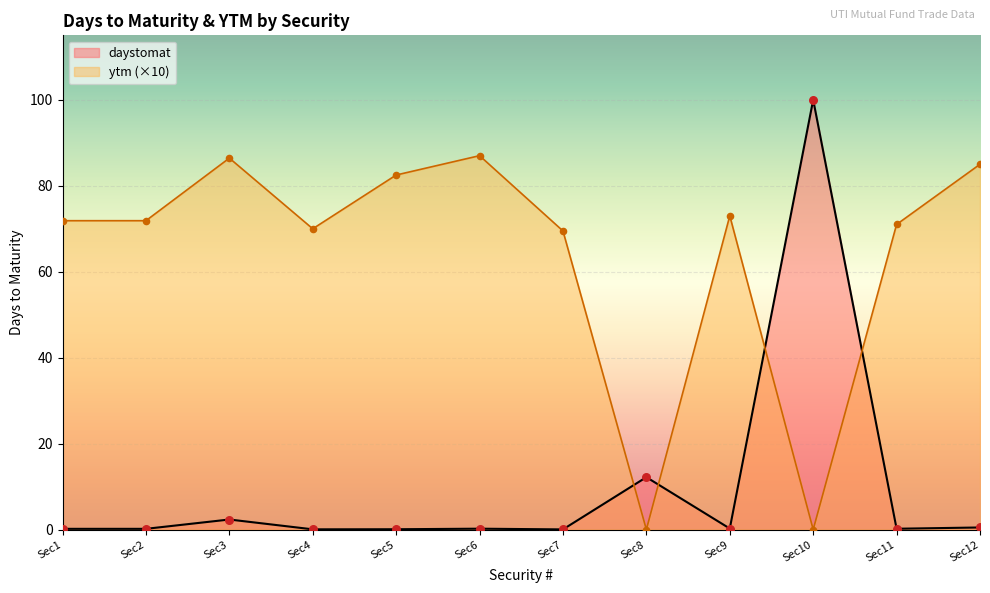

Which series has the widest spread of Y values?

daystomat